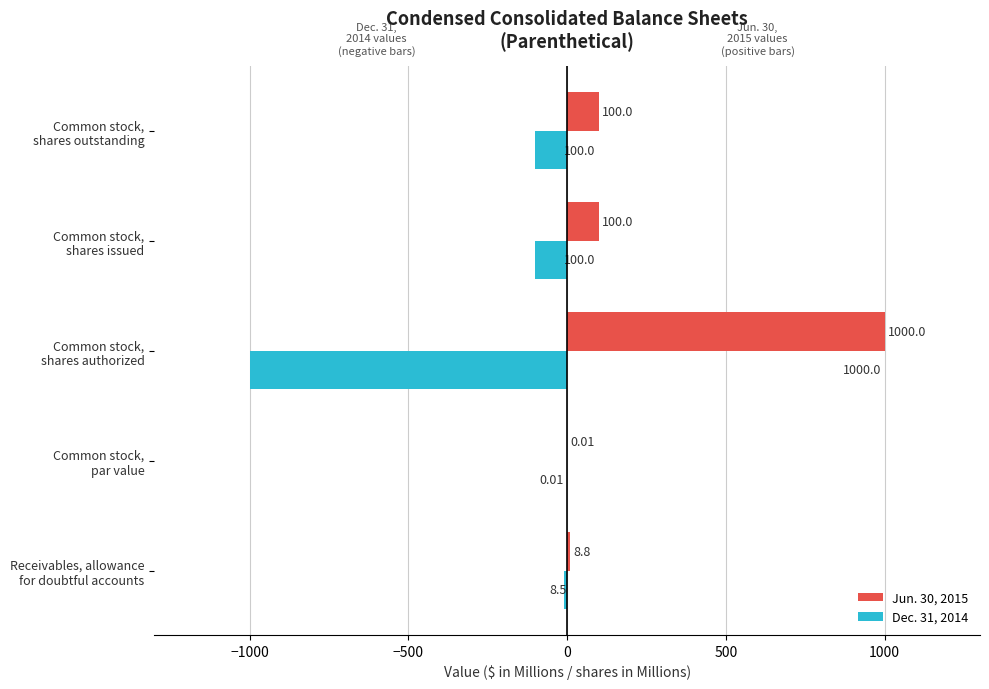

What is the sum of all Jun. 30, 2015 values?

1208.8